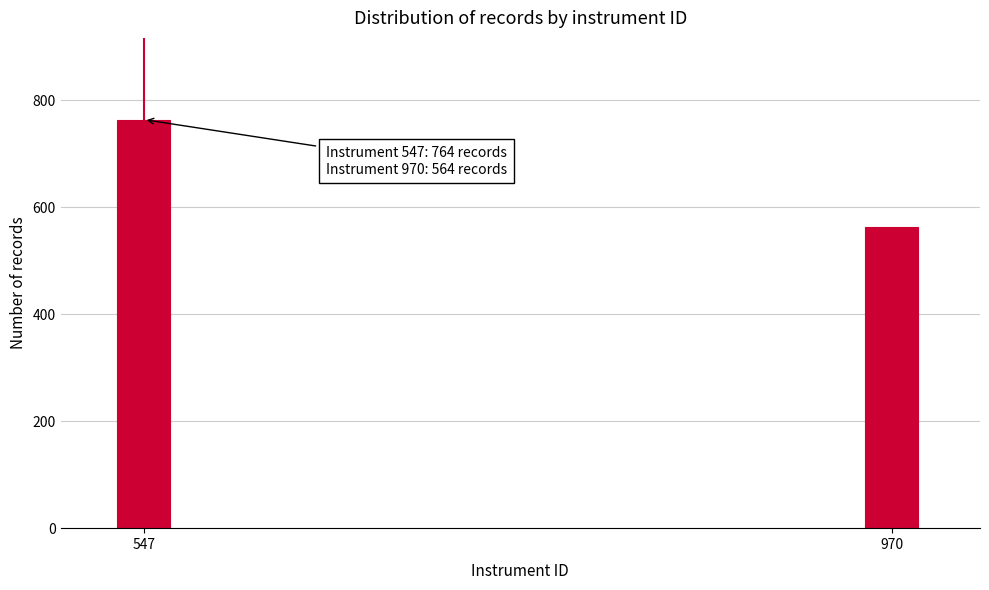

Reading left to right, extract all data points from this chart.

764	564